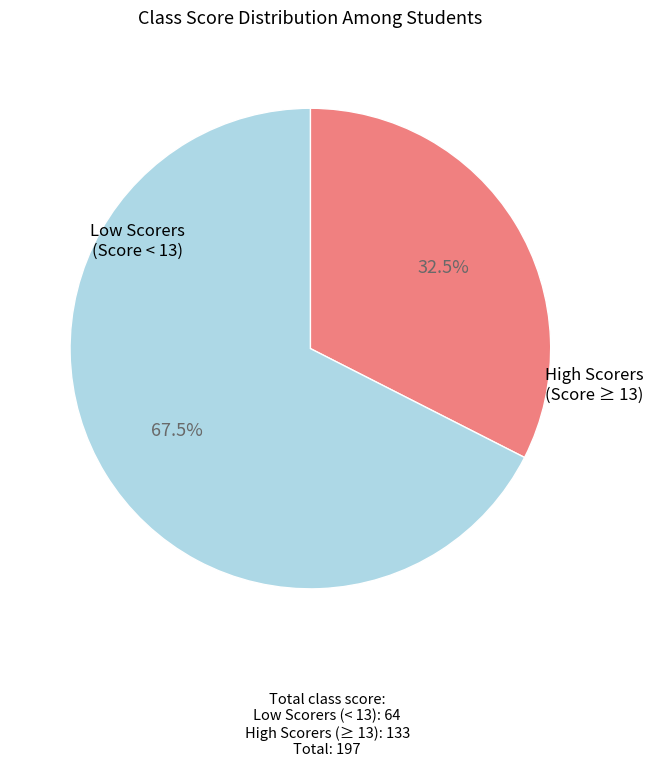

Is there any slice that represents more than half of the pie?

Yes